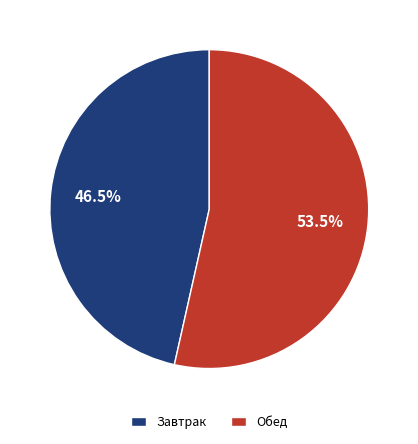

Which category has the biggest portion of the pie?

Обед